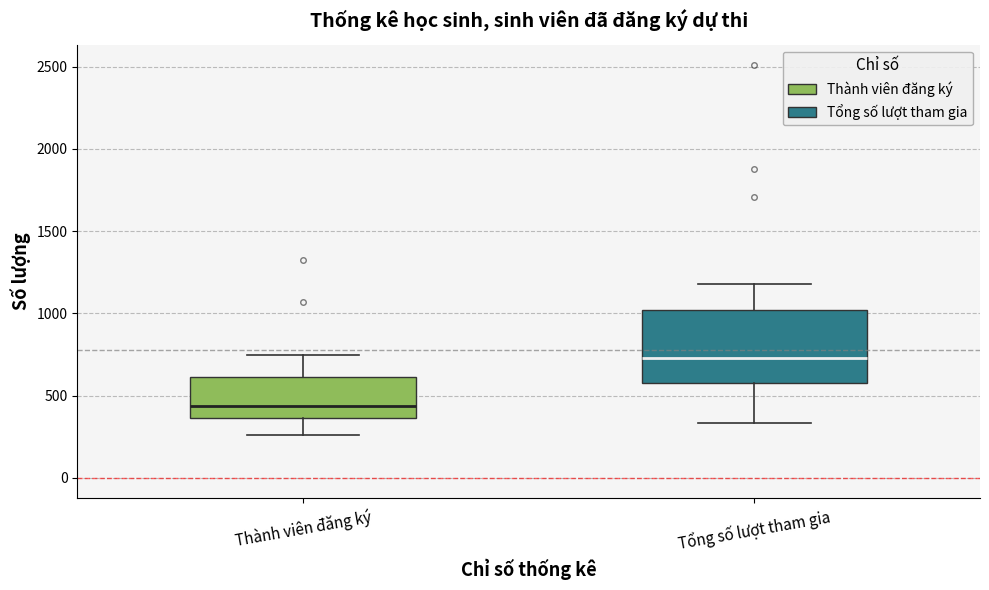

Which box's median line is the lowest?

Thành viên đăng ký